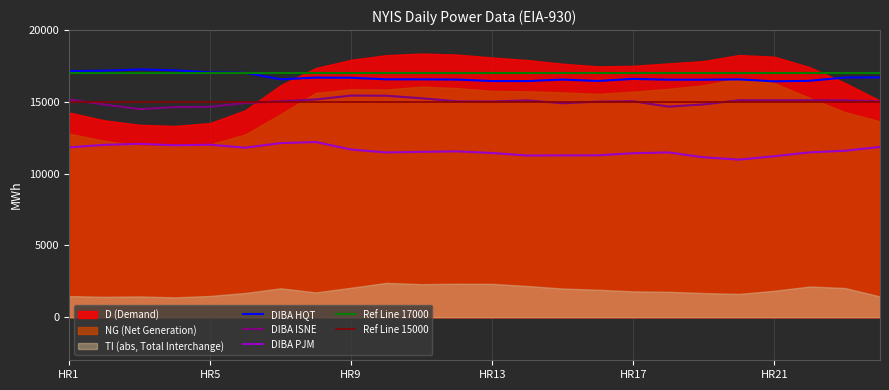

True or false: DIBA_HQT has more than 2 interior local peaks.

True